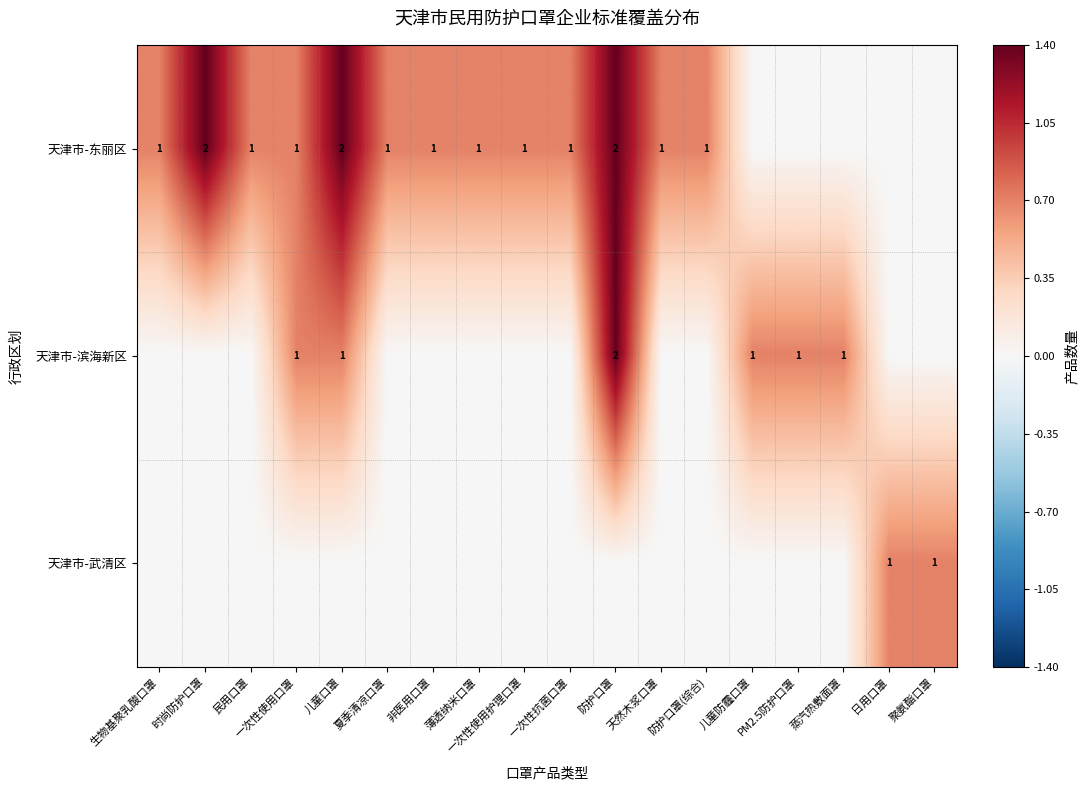

Is it true that 天津市-东丽区 equals 1 at 防护口罩(综合)?

True